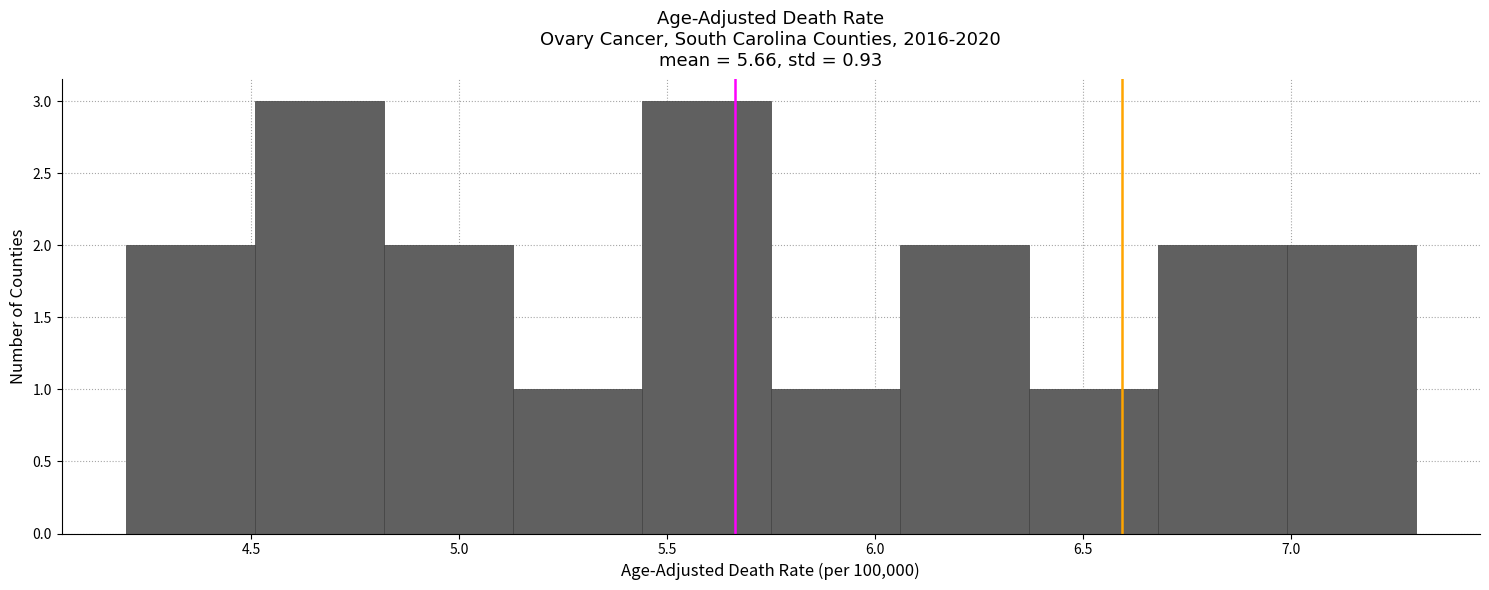

Reading left to right, transcribe this chart: for each bar, give the range it covers on the x-axis and its height. Neither the bar edges nor the heights are printed on the chart, so give them approximately, as read against the axes.

4.20 to 4.51: 2
4.51 to 4.82: 3
4.82 to 5.13: 2
5.13 to 5.44: 1
5.44 to 5.75: 3
5.75 to 6.06: 1
6.06 to 6.37: 2
6.37 to 6.68: 1
6.68 to 6.99: 2
6.99 to 7.30: 2